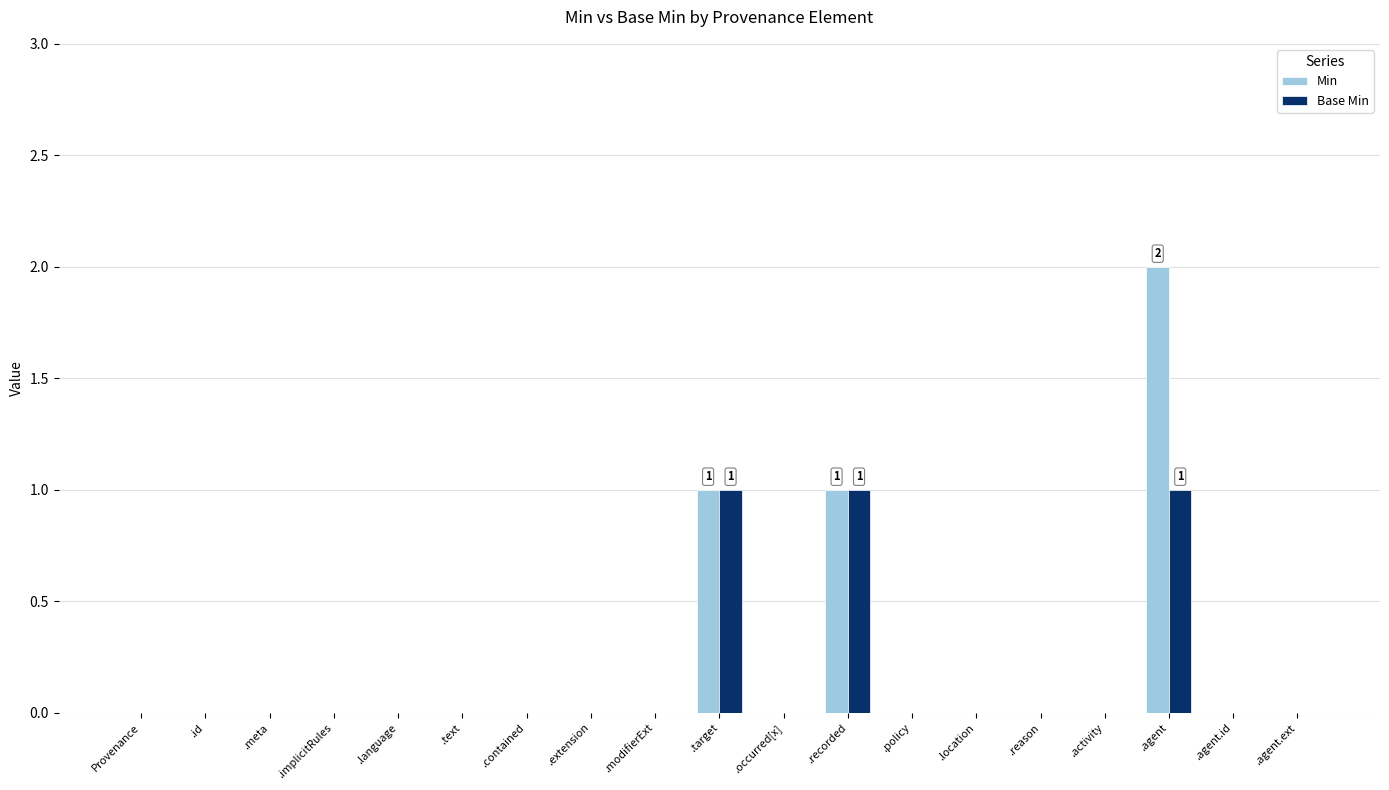

True or false: Base Min has a value of 1 at .meta.

False